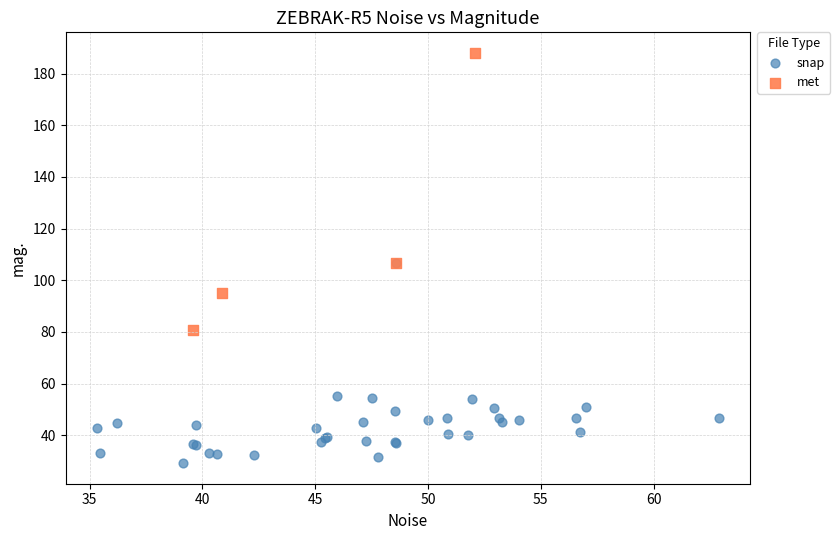

Which series contains the lowest Y value?

snap